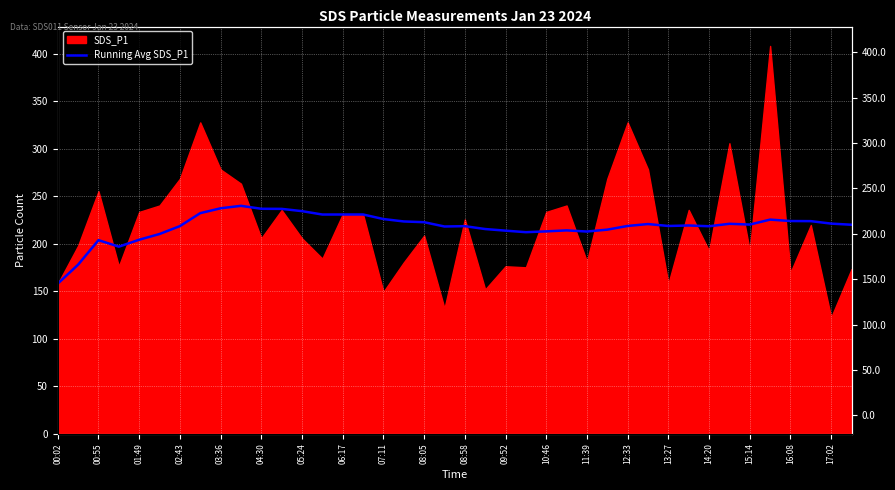

What is the value of the 21st point from the left?

218.4